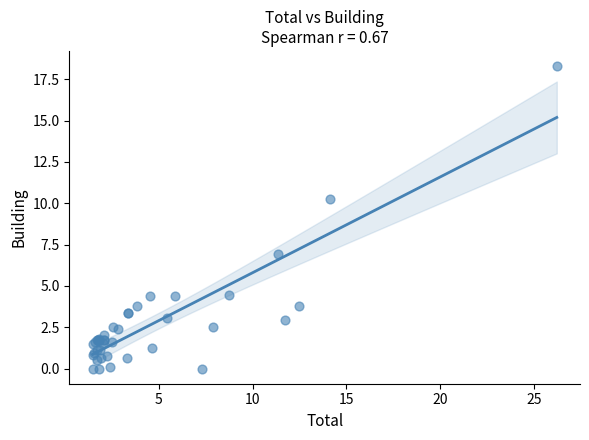

What Y value in the scatter plot is closest to 9?

10.2